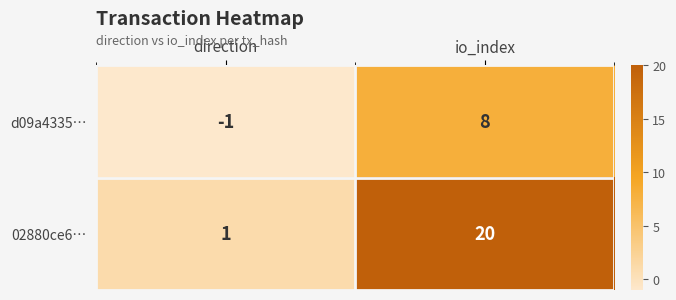

At which category is the sum across all series the highest?

io_index